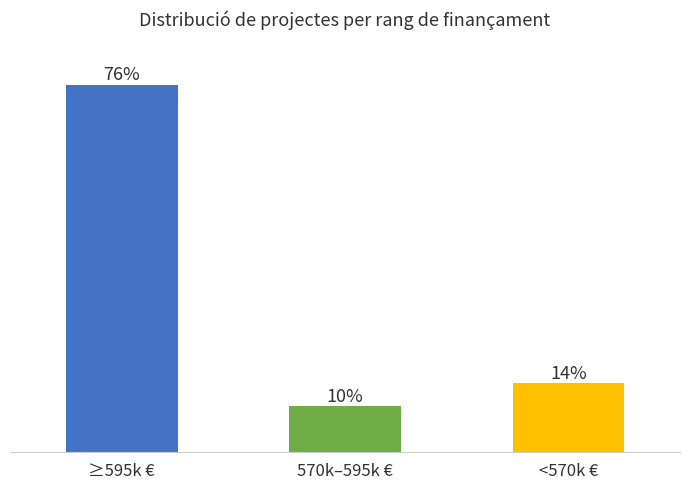

List the labels in order of value, smallest first.

570k–595k €, <570k €, ≥595k €